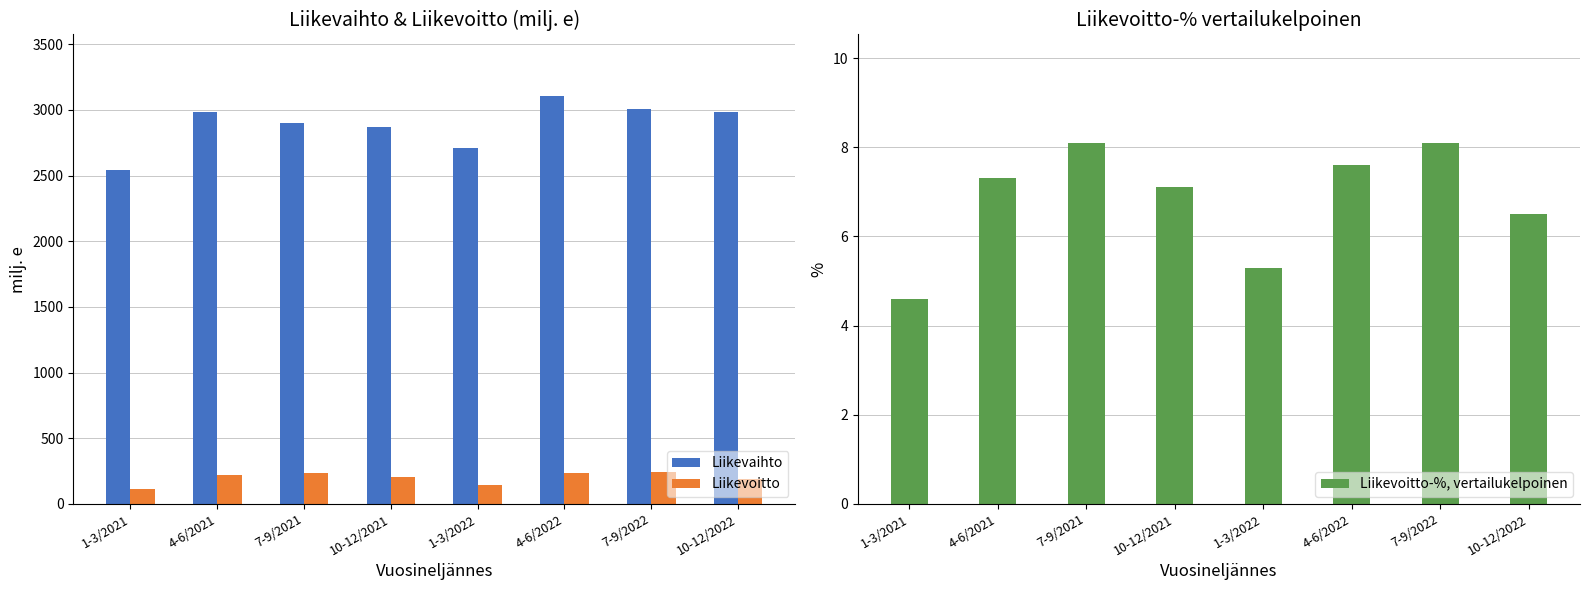

At 7-9/2022, list the series in order from smallest to largest.

Liikevoitto-%, vertailukelpoinen, Liikevoitto, Liikevaihto